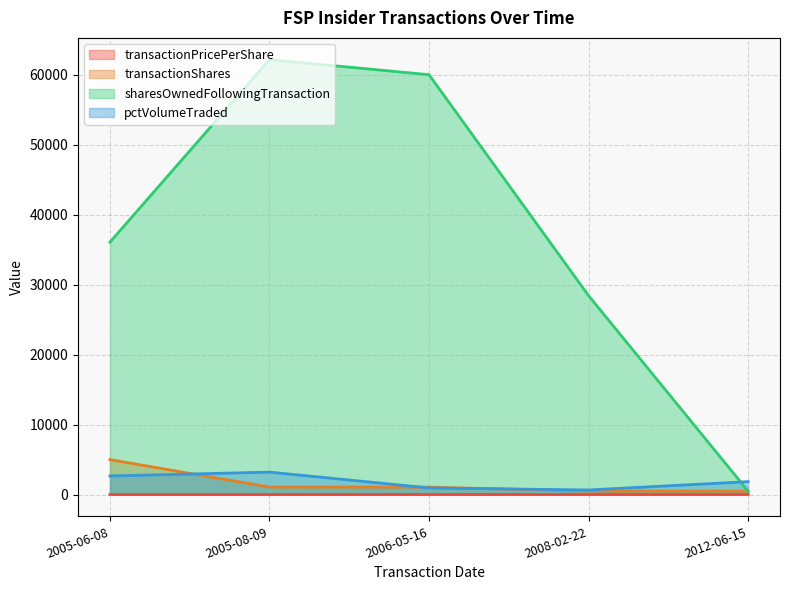

The value of transactionShares at 2006-05-16 is 1815.2. True or false?

False